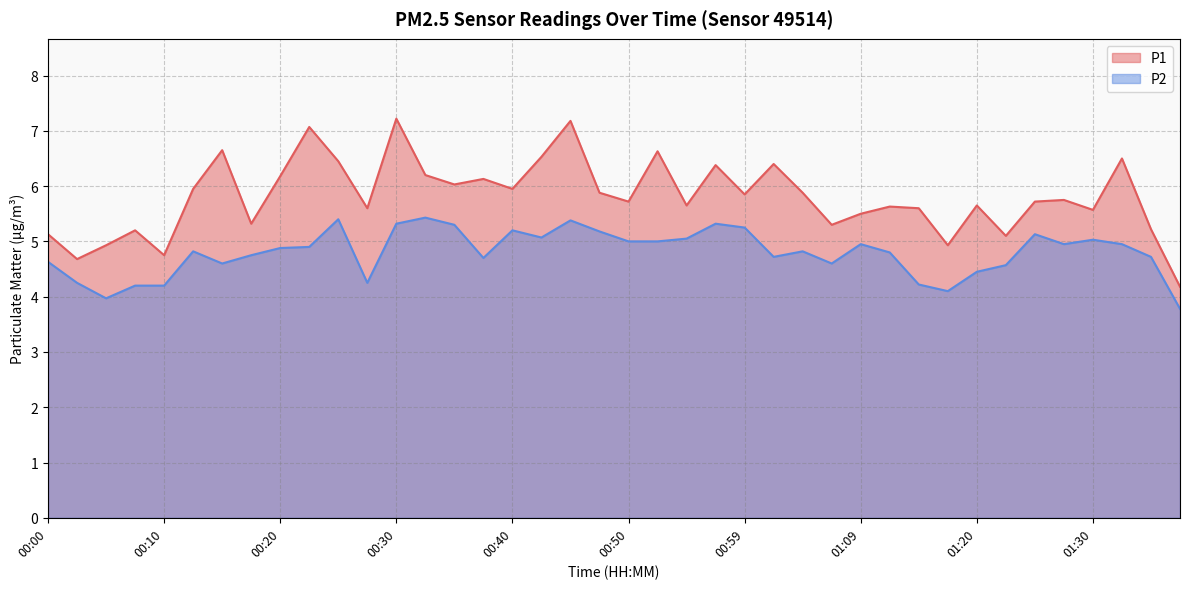

Reading left to right, what are all the values shown in this chart?

P1: 5.1	4.7	4.9	5.2	4.8	6.0	6.7	5.3	6.2	7.1	6.5	5.6	7.2	6.2	6.0	6.1	6.0	6.5	7.2	5.9	5.7	6.6	5.7	6.4	5.8	6.4	5.9	5.3	5.5	5.6	5.6	4.9	5.7	5.1	5.7	5.8	5.6	6.5	5.2	4.2
P2: 4.6	4.2	4.0	4.2	4.2	4.8	4.6	4.8	4.9	4.9	5.4	4.2	5.3	5.4	5.3	4.7	5.2	5.1	5.4	5.2	5.0	5.0	5.0	5.3	5.2	4.7	4.8	4.6	5.0	4.8	4.2	4.1	4.5	4.6	5.1	5.0	5.0	5.0	4.7	3.8